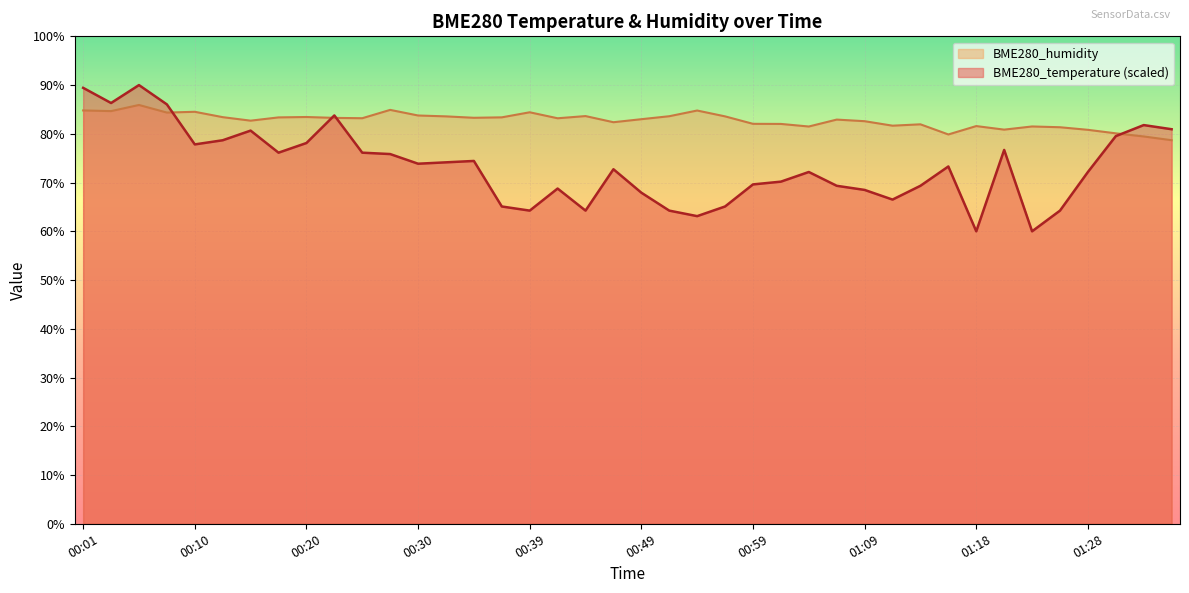

How many categories are shown in the chart?

40